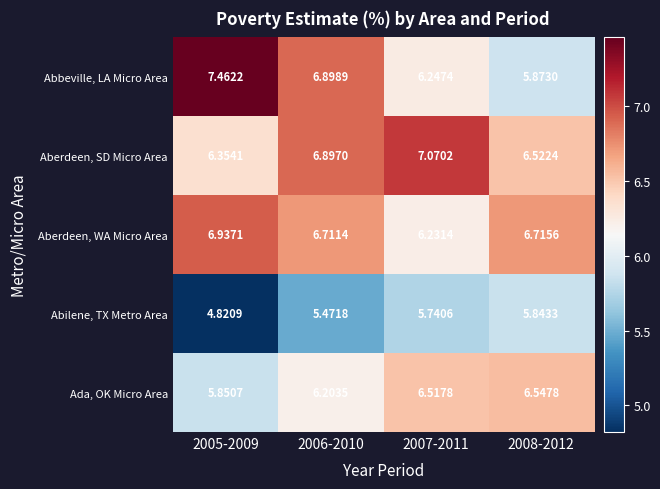

How many categories are shown in the chart?

4